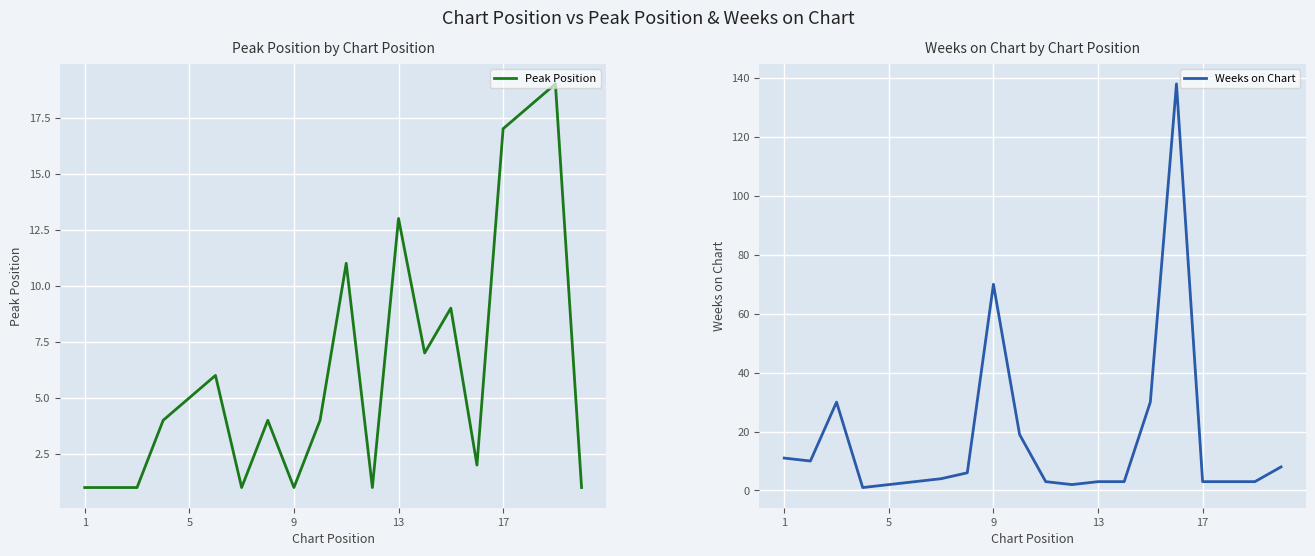

Is this an area chart (filled region under the line)?

No